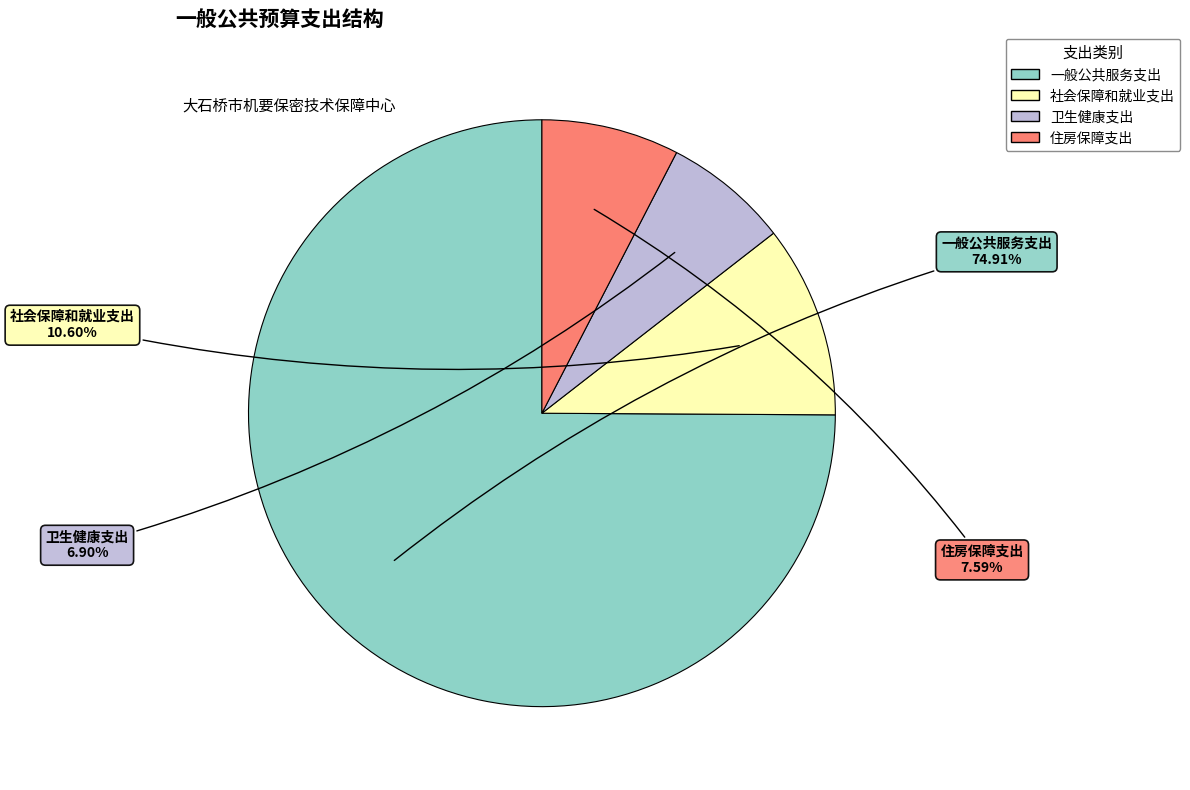

To the nearest percent, what is the difference between the 卫生健康支出 and 社会保障和就业支出 slice percentages?

4%